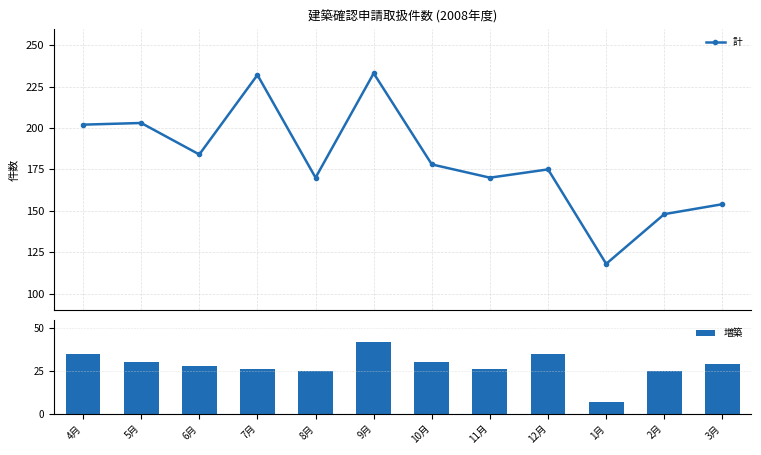

At which category is the sum across all series the highest?

9月